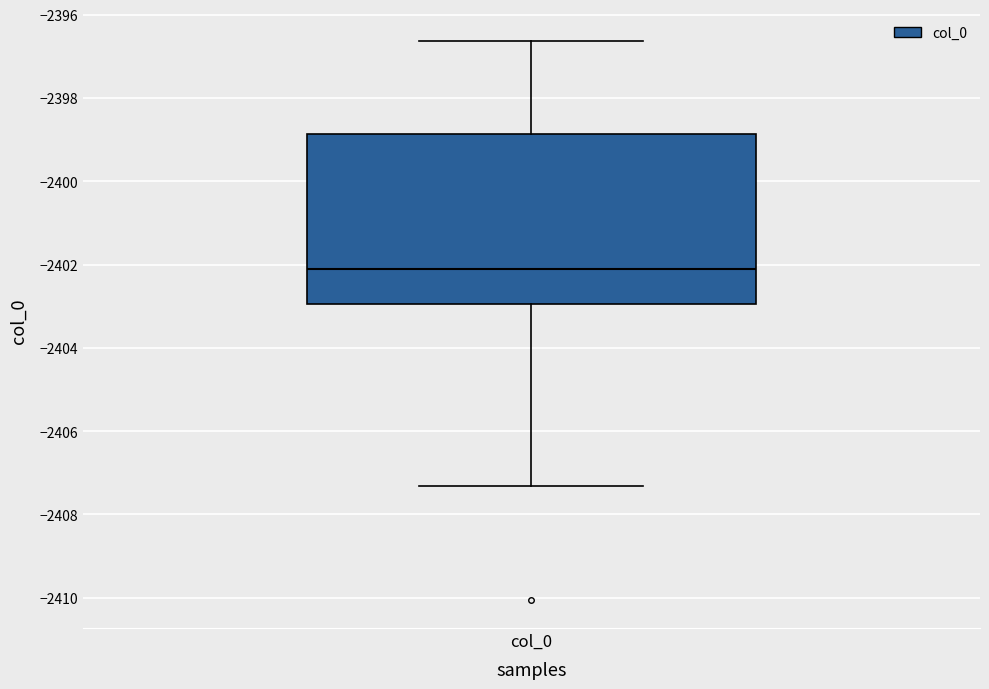

Where does the upper whisker of the box for col_0 end on the y-axis? The values are not printed on the chart, so give them approximately, as read against the axis.

-2396.6